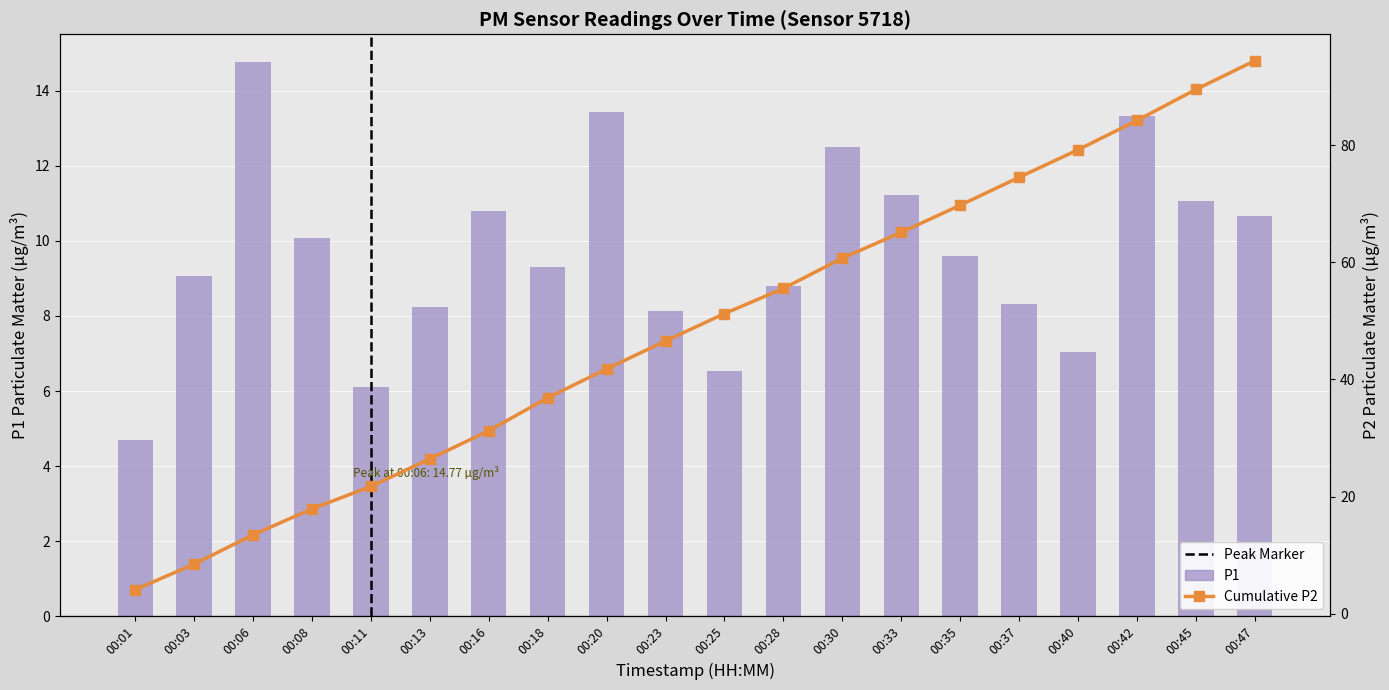

At how many categories does at least one series exceed 22?

15